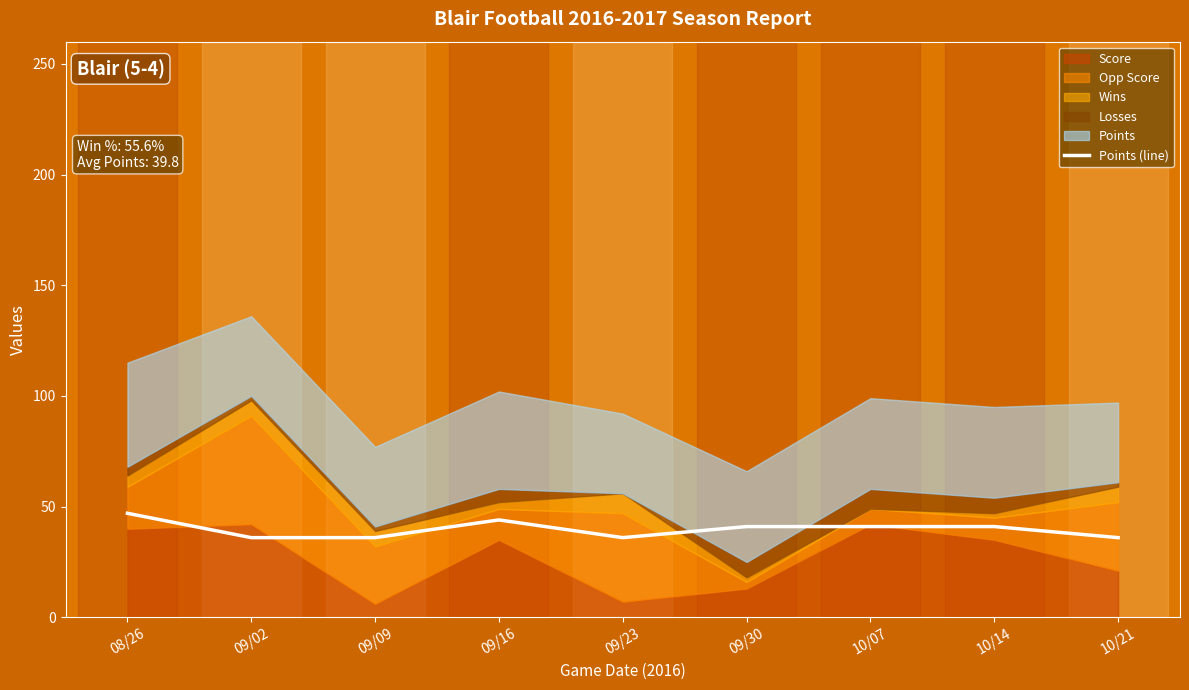

What is the change in value from 09/23 to 10/07?

+5